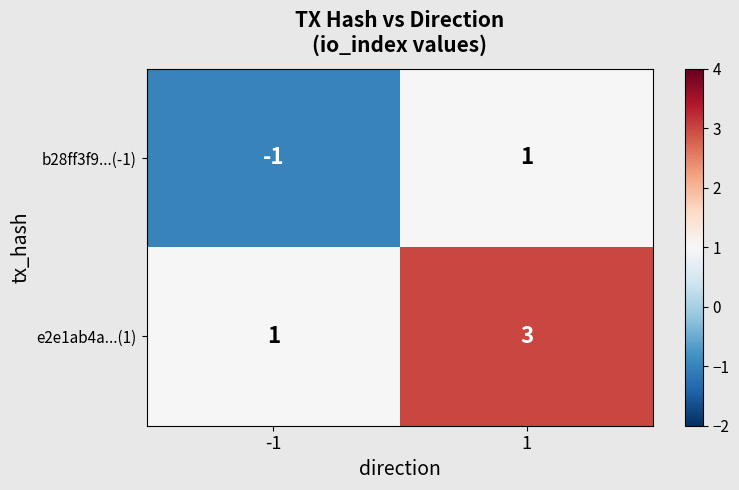

Reading right to left, what are all the values shown in this chart?

b28ff3f9...(-1): 1=1	-1=-1
e2e1ab4a...(1): 1=3	-1=1